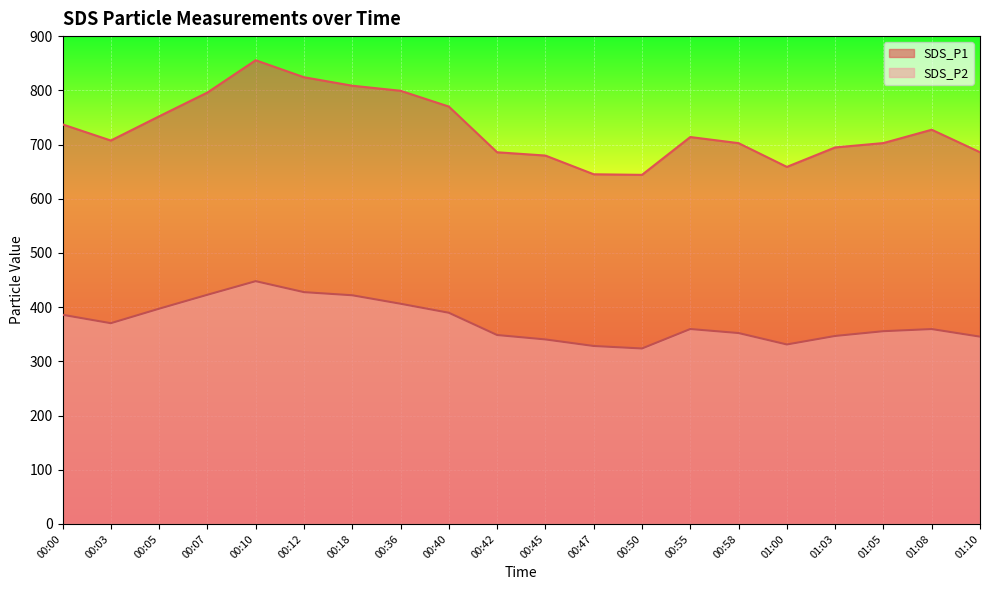

What is the sum of the SDS_P2 values at 01:03 and 00:05?

743.9